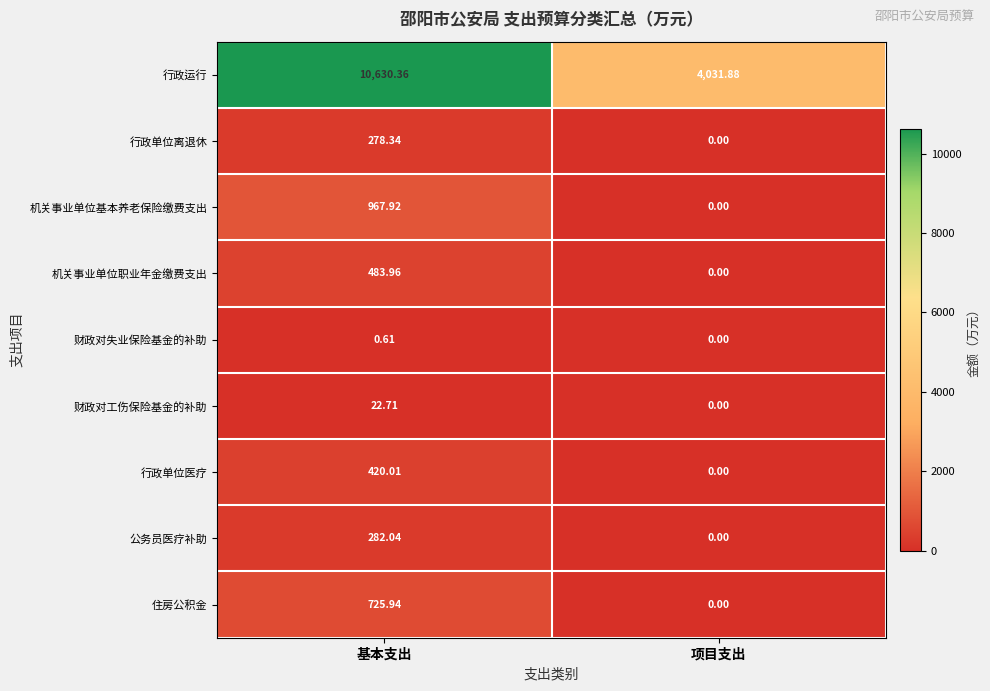

Which category has the lowest value in the 机关事业单位基本养老保险缴费支出 series?

项目支出